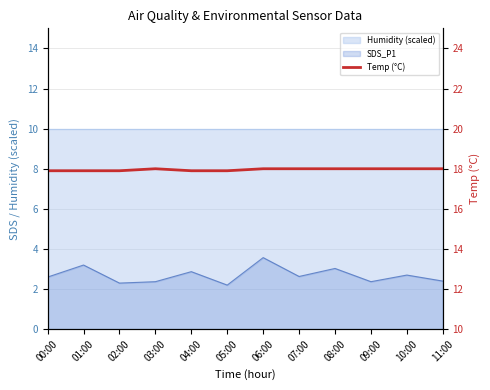

Which has a higher value, 11:00 or 10:00?

11:00